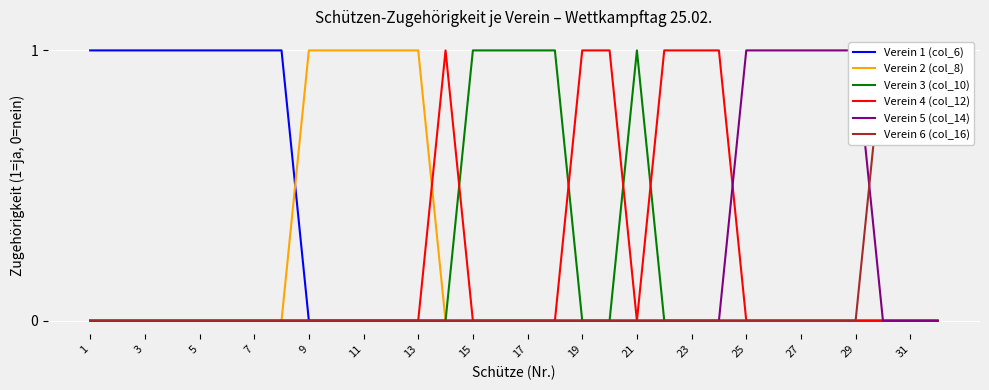

At which category is the sum across all series the highest?

1